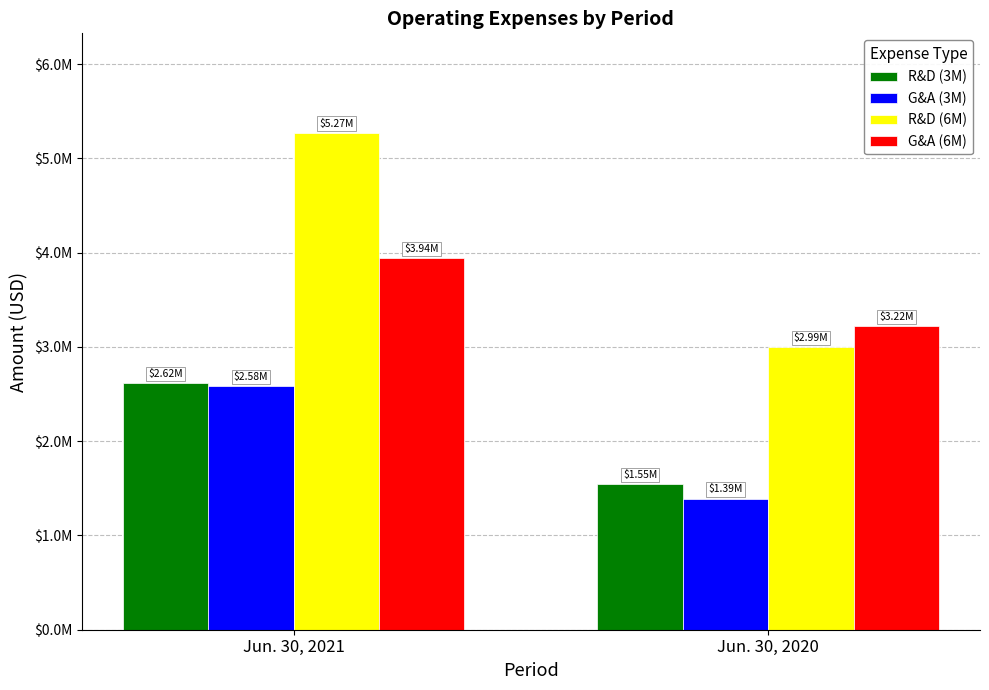

What are all the series names shown in the legend?

R&D (3M), G&A (3M), R&D (6M), G&A (6M)